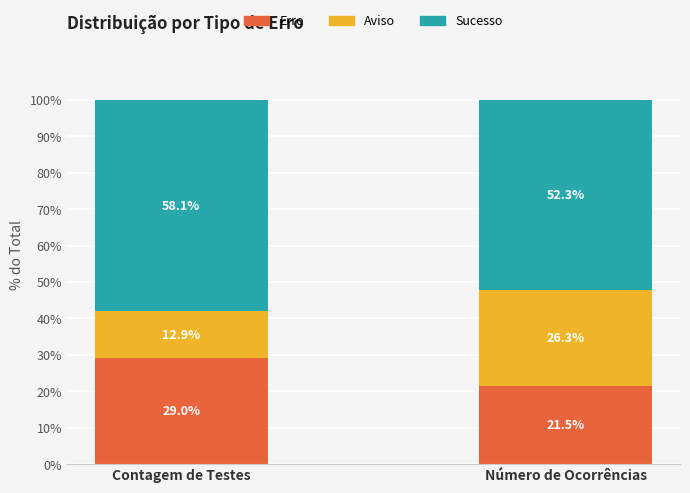

Reading right to left, list the values for the Erro series.

Número de Ocorrências=21.5	Contagem de Testes=29.0